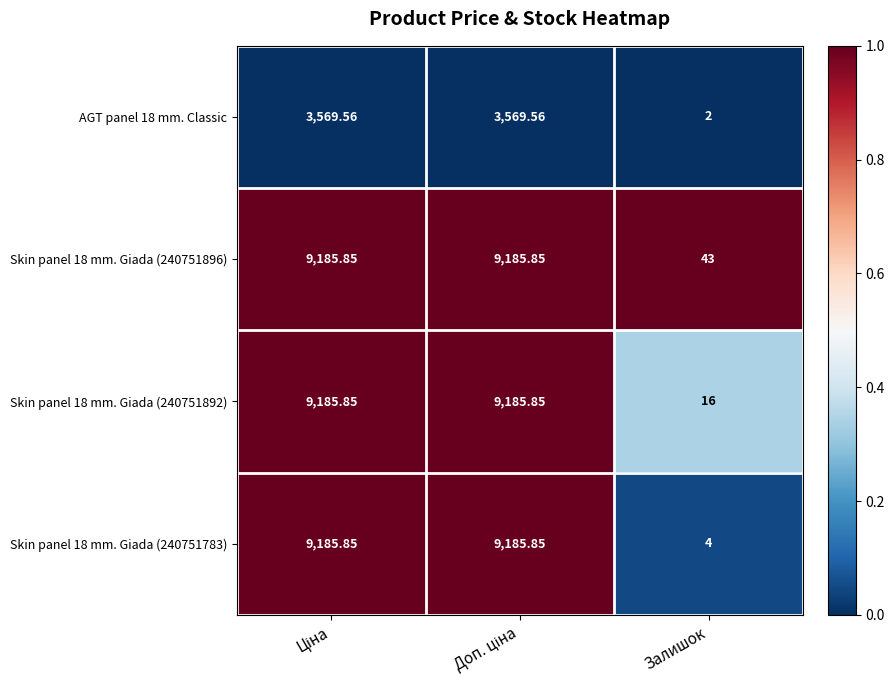

At which label is Skin panel 18 mm. Giada (240751896) closest to 4614?

Залишок